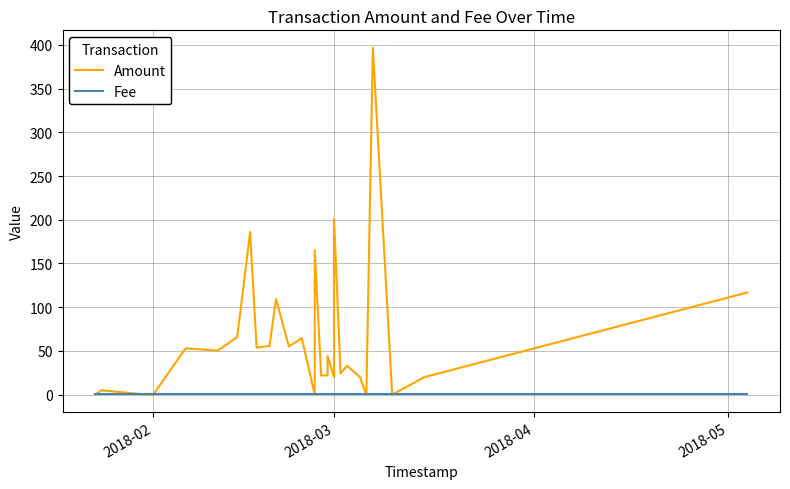

What is the sum of all Amount values?

1969.0